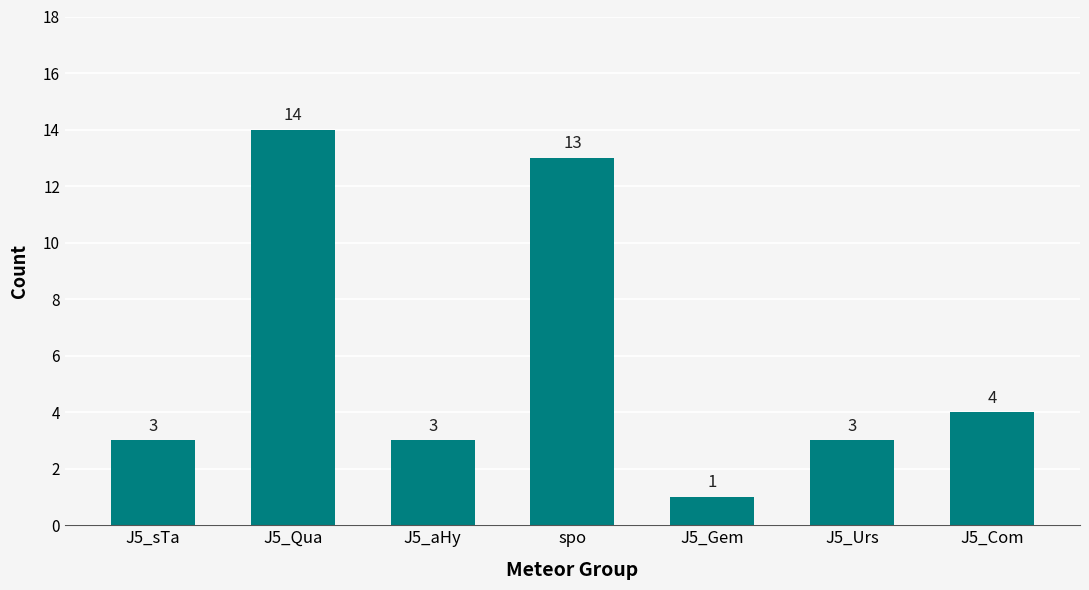

What is the minimum value shown in the chart?

1